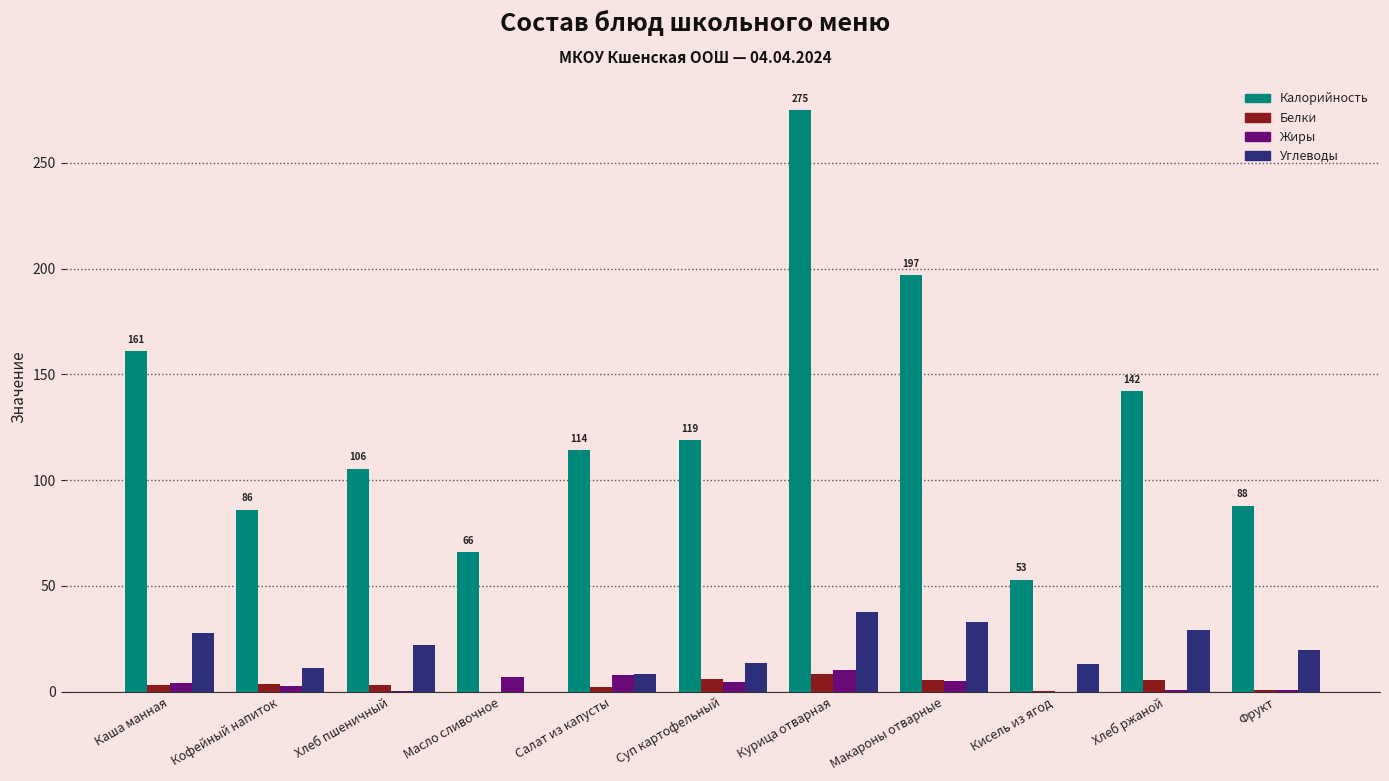

Is the value of Калорийность at Фрукт greater than the value of Углеводы at Курица отварная?

Yes